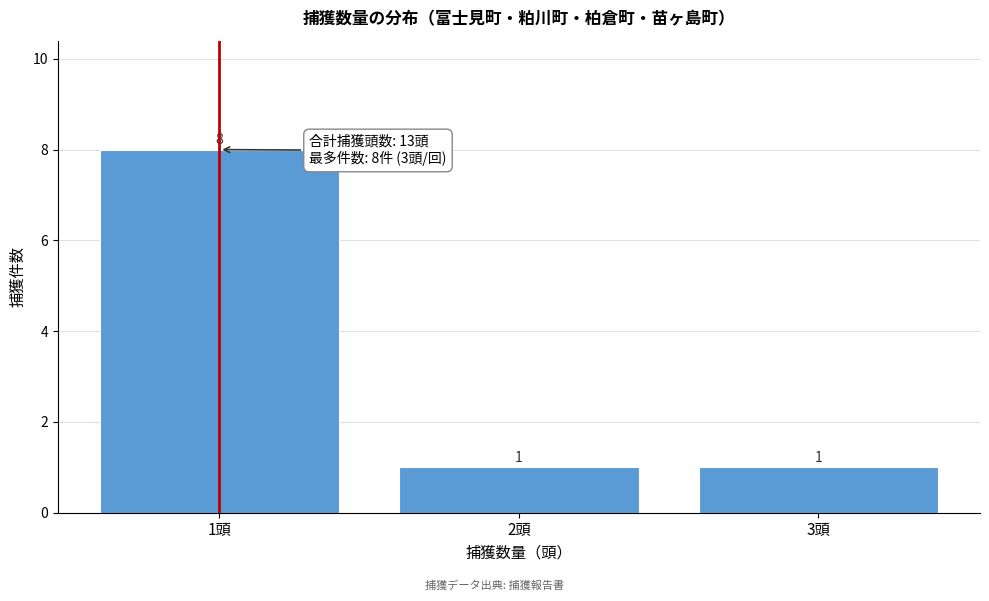

Reading right to left, list all the values displayed in this chart.

1	1	8